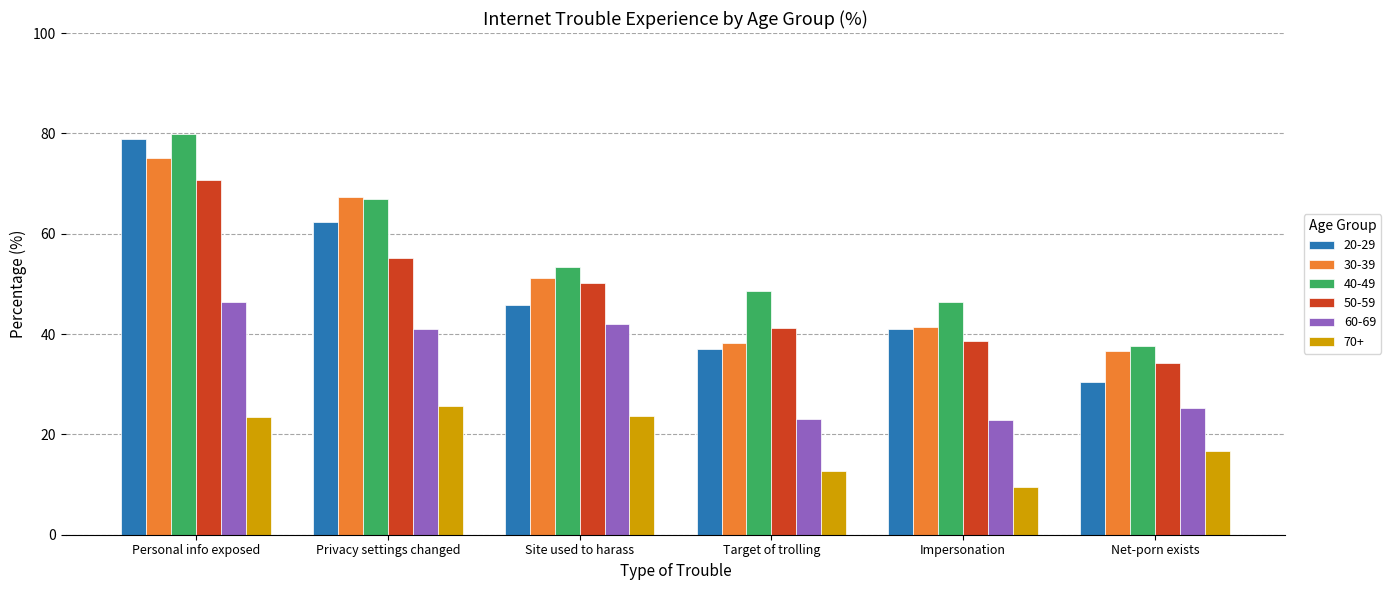

How many bars are there in total?

36